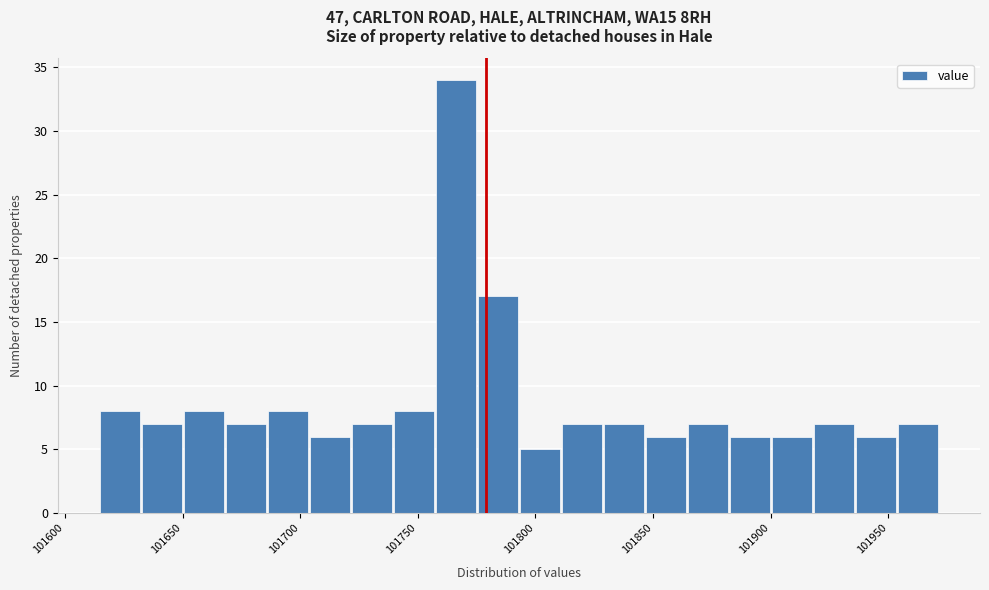

Read against the x-axis, roughly where is the centre of the tallest bar?

101765